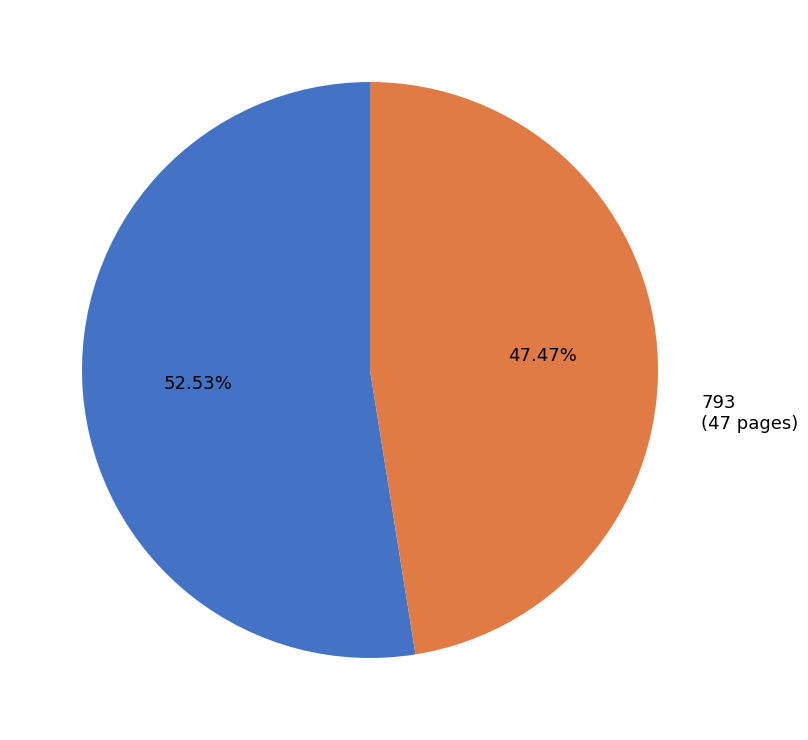

Rank the categories by value from highest to lowest.

759, 793